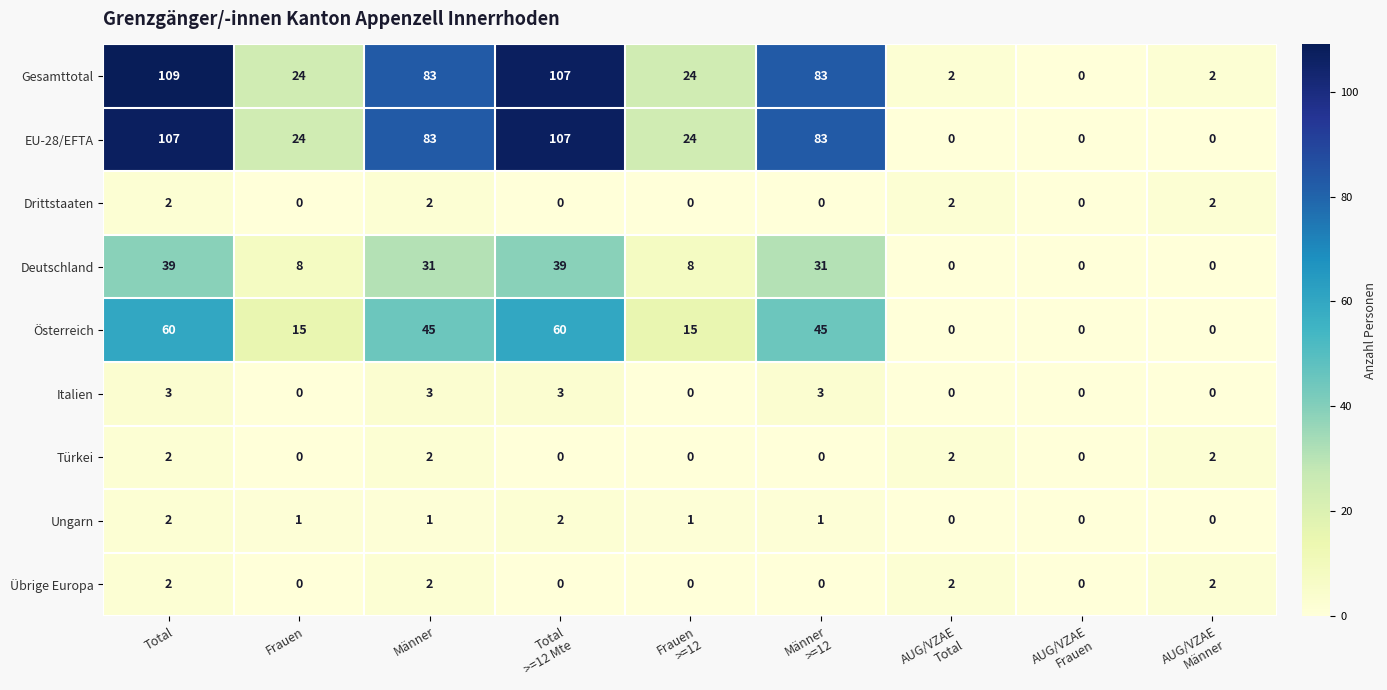

At which category is the sum across all series the highest?

Total